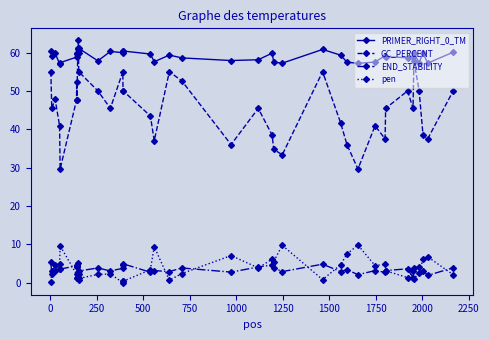

At how many categories does at least one series exceed 25?

40